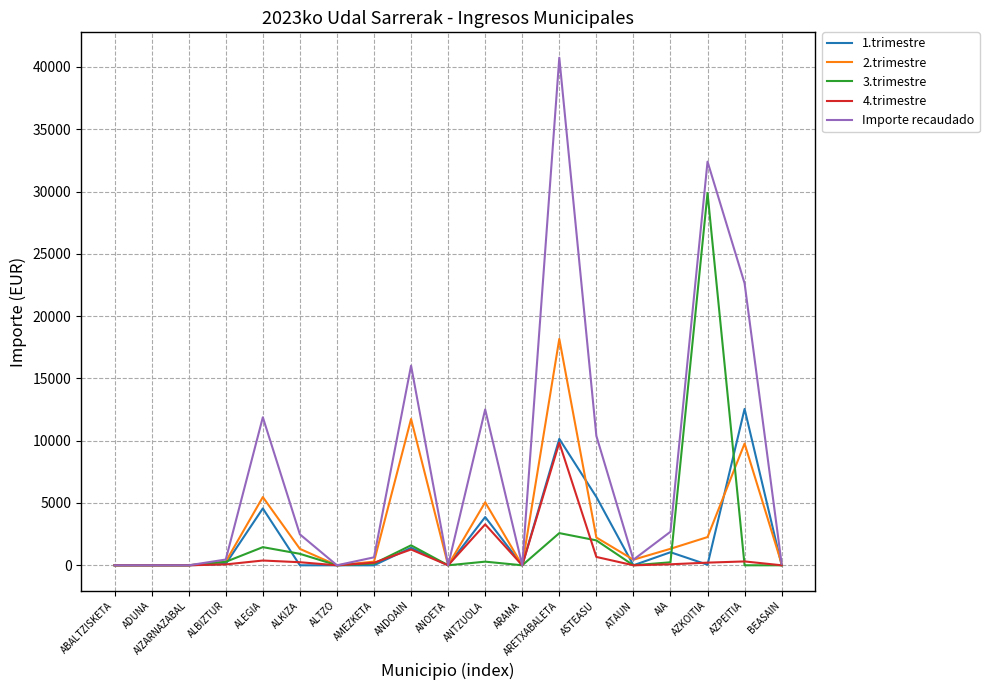

The value of Importe recaudado at ANTZUOLA is 4981.9. True or false?

False